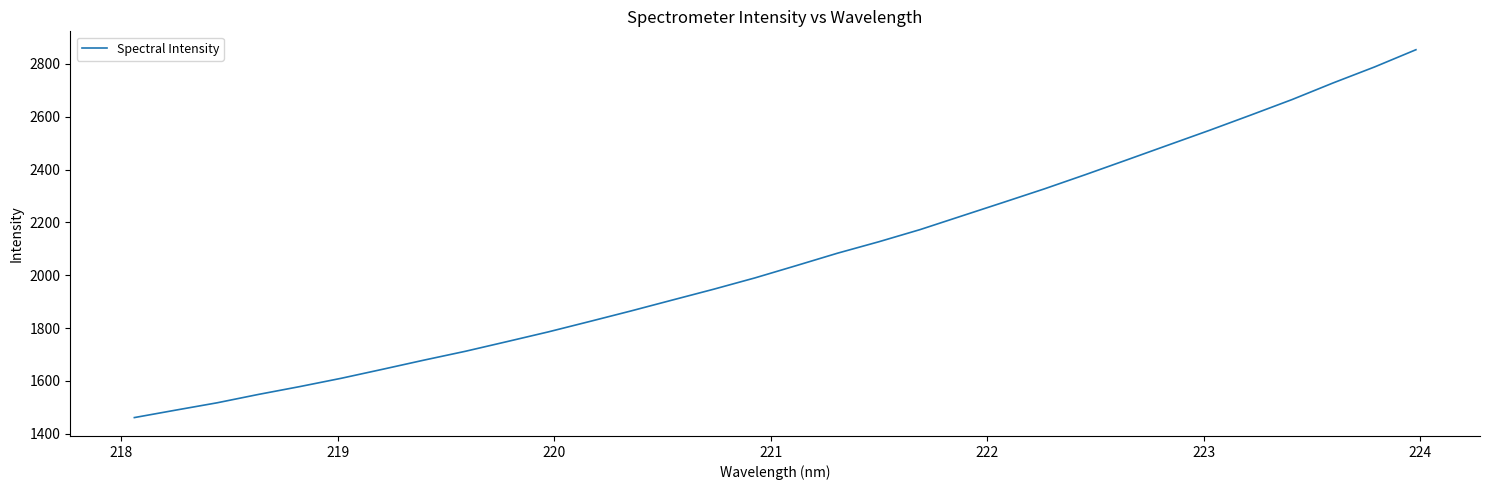

What is the difference between the maximum and minimum values?

1392.5